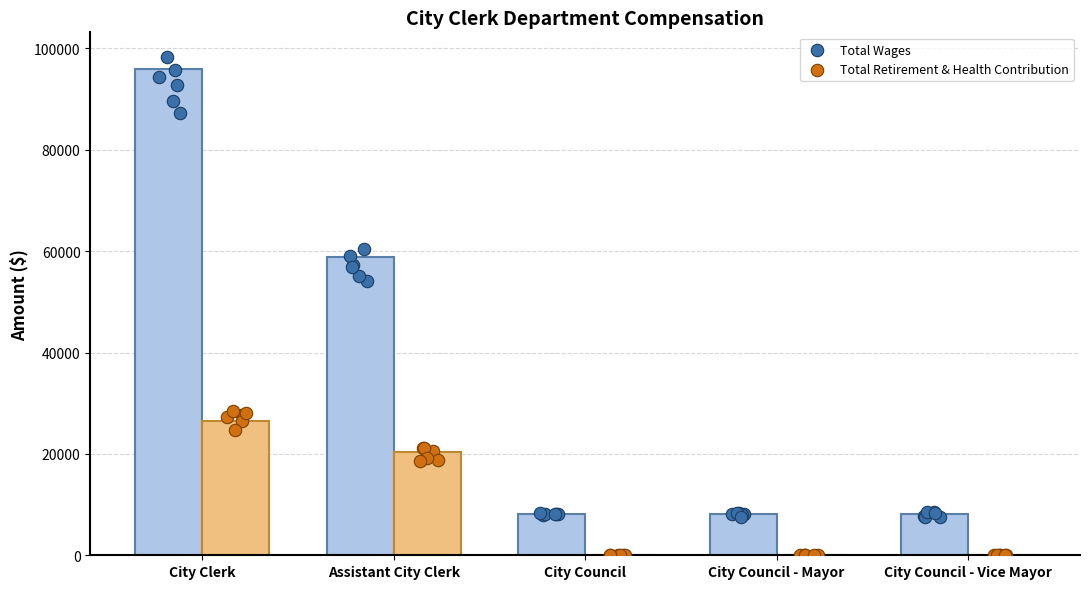

Which series contains the lowest Y value?

Total Retirement & Health Contribution